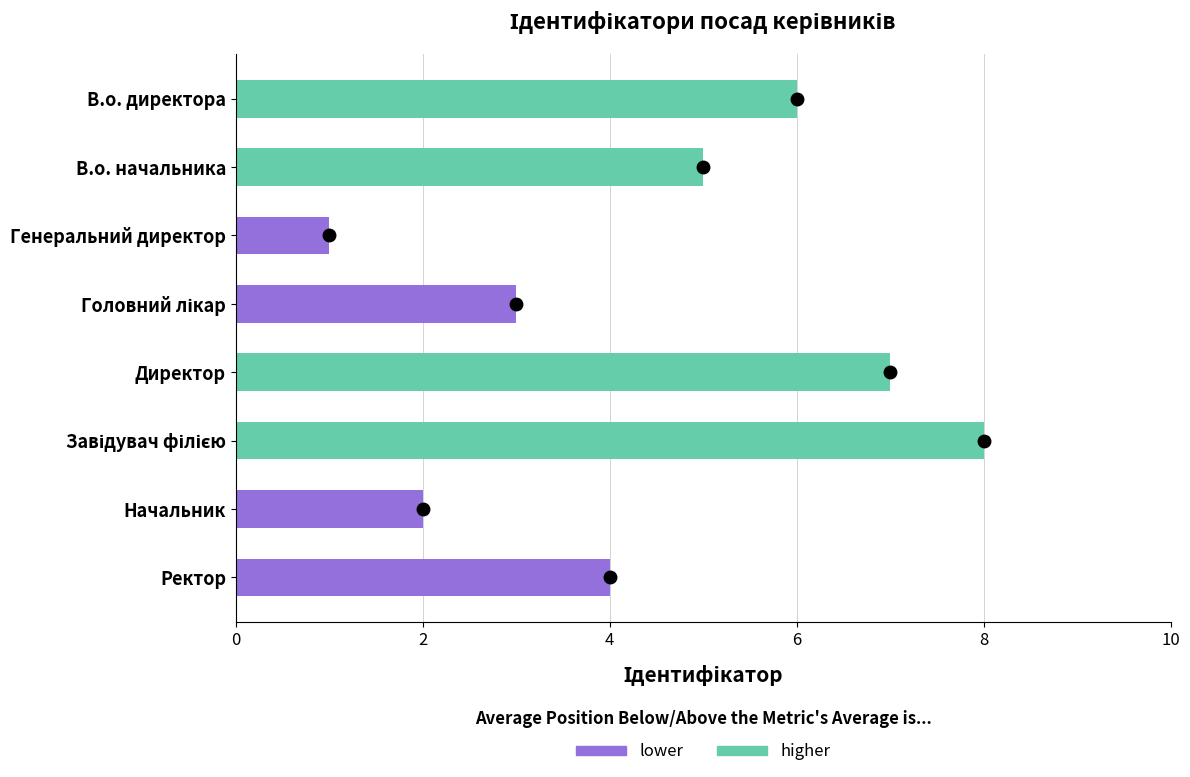

What is the difference between the values at Генеральний директор and Директор?

6